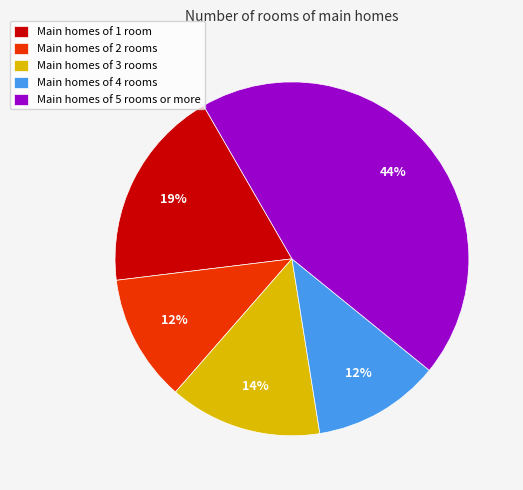

To the nearest percent, what is the difference between the Main homes of 3 rooms and Main homes of 1 room slice percentages?

5%